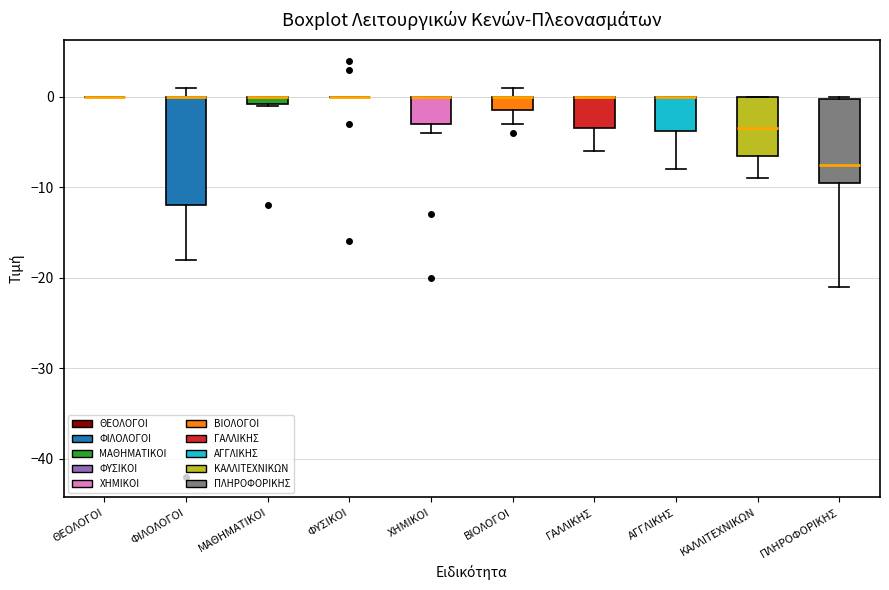

Comparing the boxes themselves (not the whiskers), which one is the tallest?

ΦΙΛΟΛΟΓΟΙ